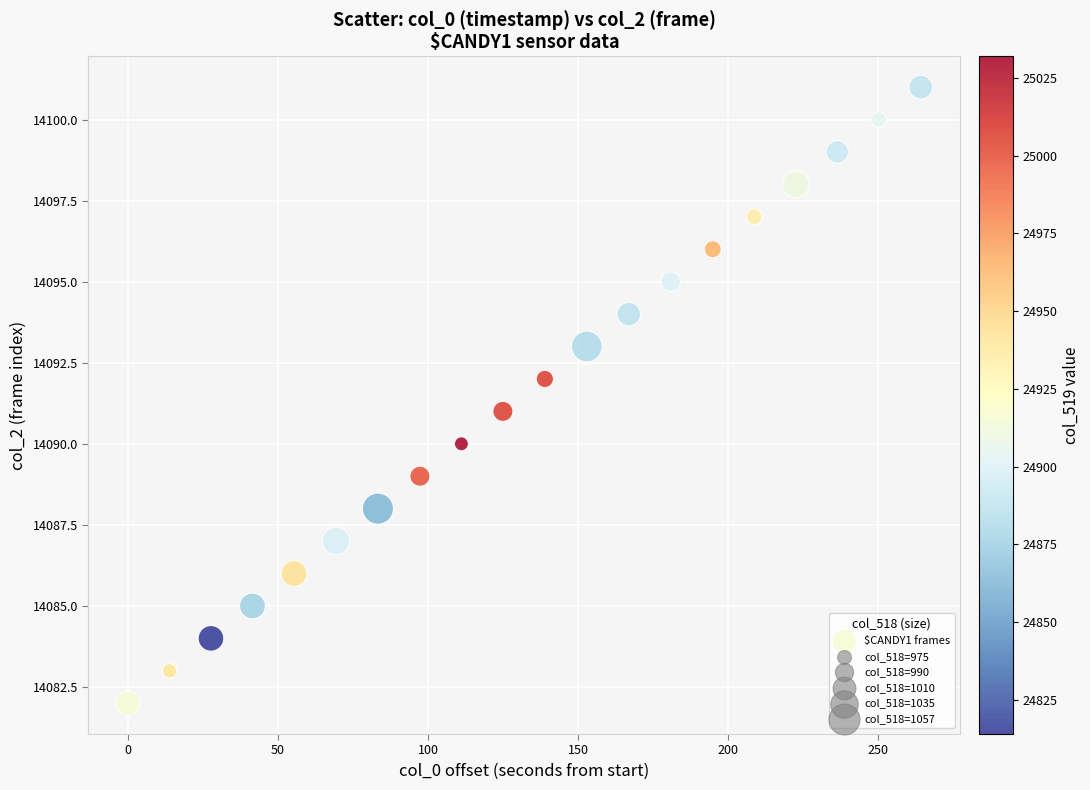

What is the range of Y values (max minus min)?

19